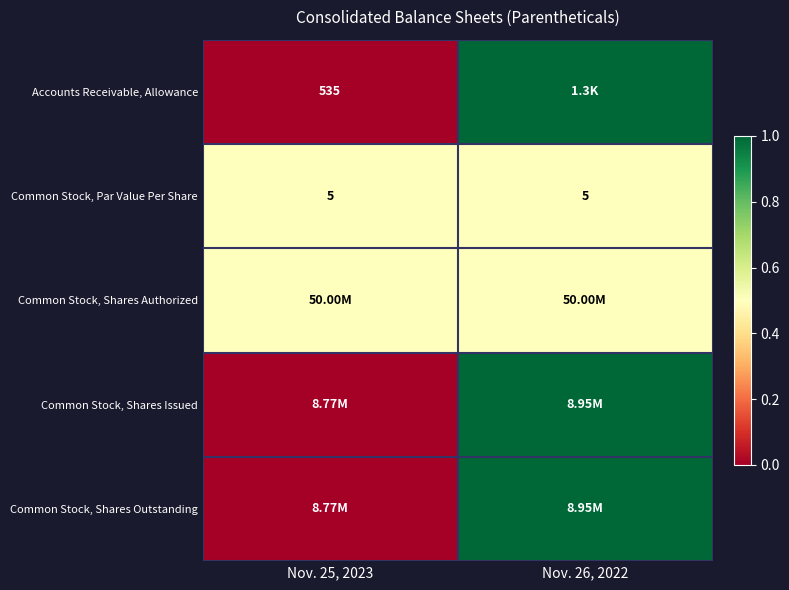

Between Nov. 25, 2023 and Nov. 26, 2022, which series saw the biggest shift?

Accounts Receivable, Allowance